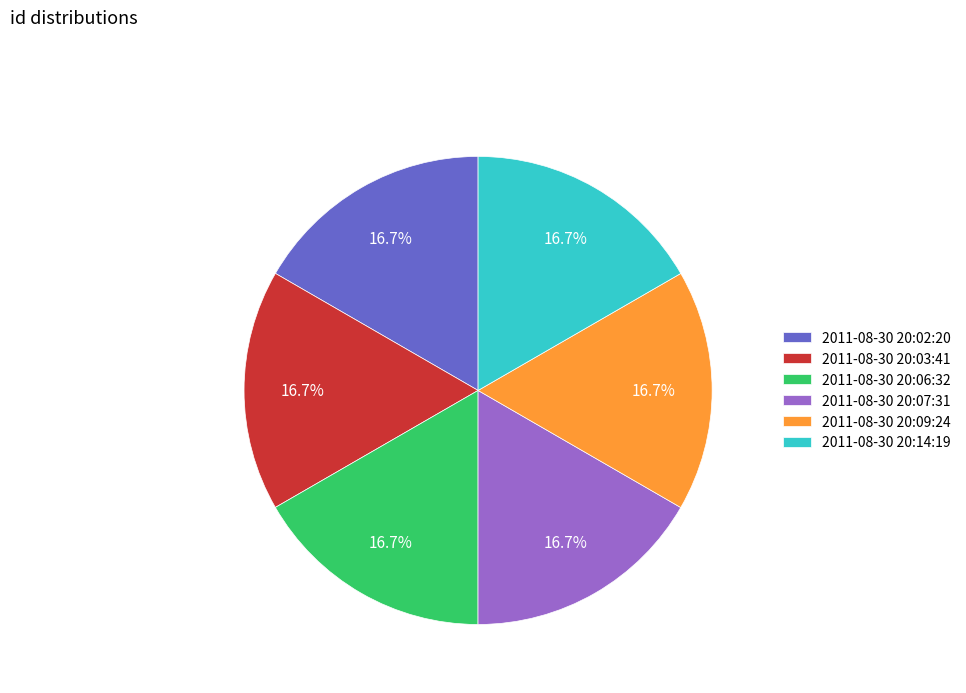

True or false: 2011-08-30 20:14:19 accounts for 27% of the total.

False